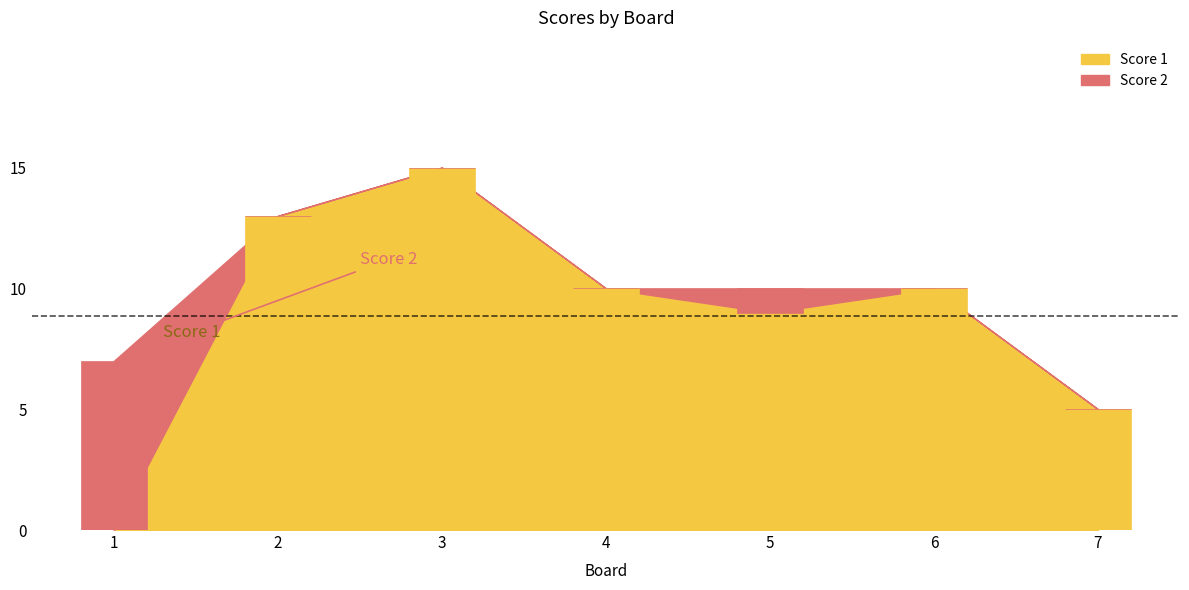

What is the value of the Score 1 bar at the 3rd from the left?

15